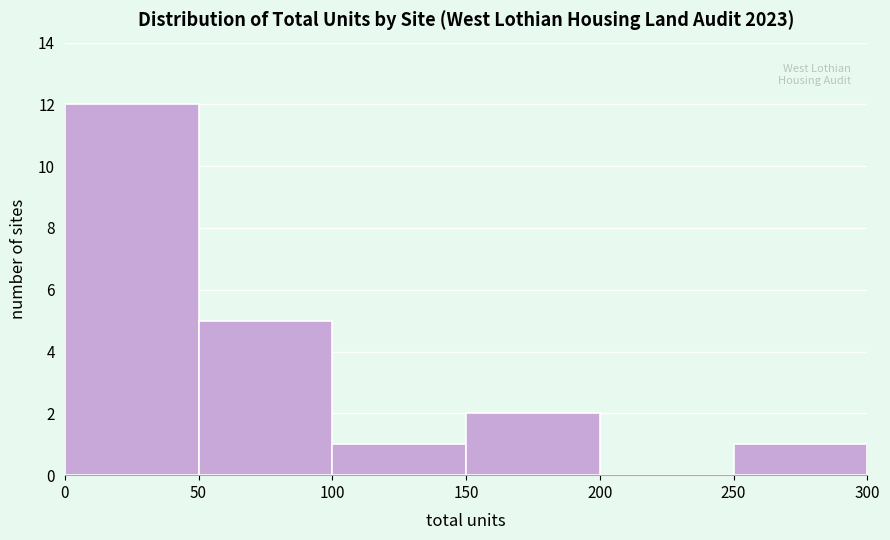

Reading left to right, transcribe this chart: for each bar, give the range it covers on the x-axis and its height. The values are not printed on the chart, so give them approximately, as read against the axis.

0 to 50: 12
50 to 100: 5
100 to 150: 1
150 to 200: 2
200 to 250: 0
250 to 300: 1